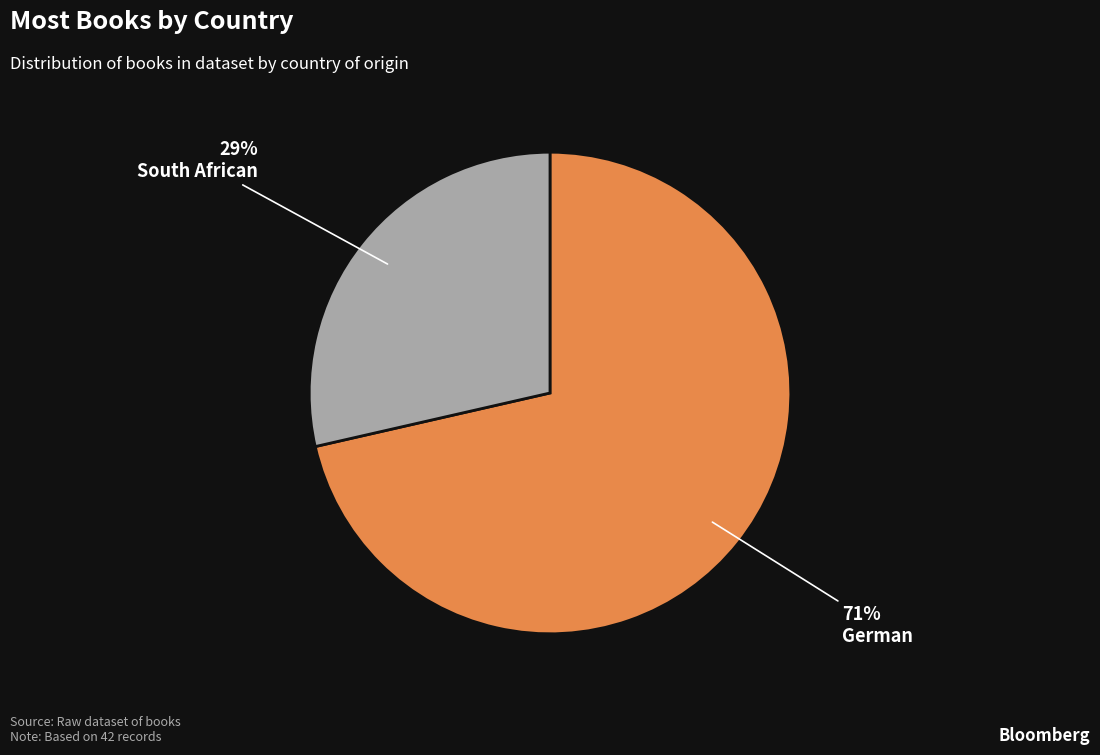

Is the sum of German and South African greater than half?

Yes